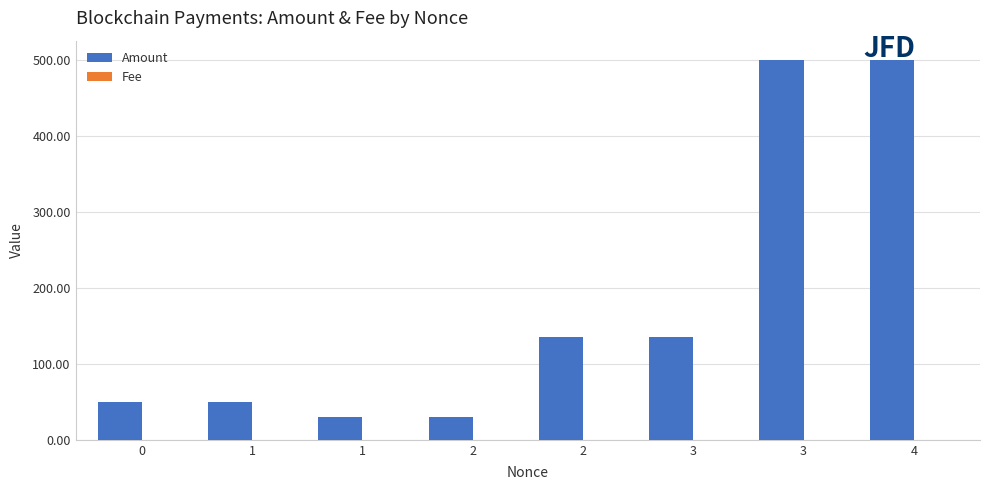

Between 3 and 0, which is larger?

3